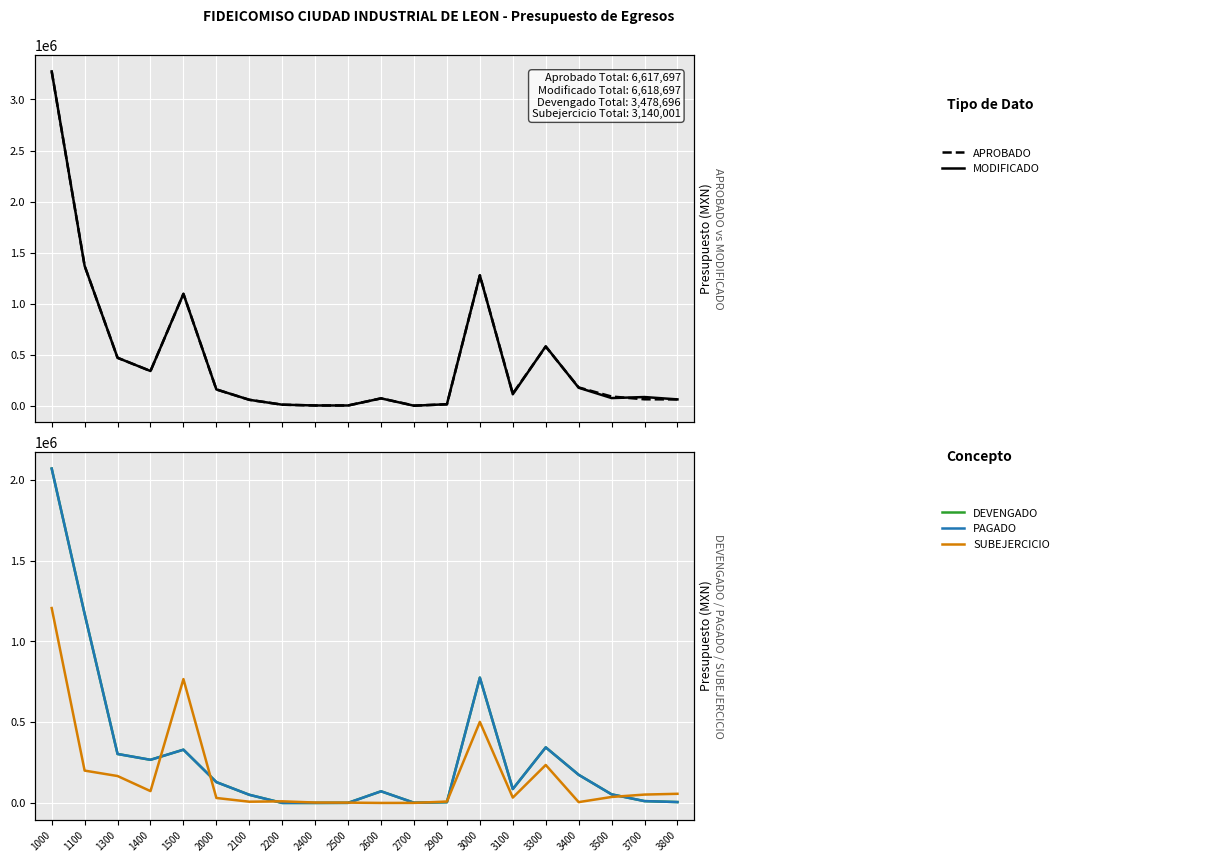

Reading left to right, extract all data points from this chart.

APROBADO: 1000=3275440.9	1100=1370000.0	1300=469496.7	1400=340000.0	1500=1095944.2	2000=159600.0	2100=58000.0	2200=10000.0	2400=2400.0	2500=2400.0	2600=72000.0	2700=0.0	2900=14800.0	3000=1277100.0	3100=112000.0	3300=581900.0	3400=176200.0	3500=75000.0	3700=85000.0	3800=62000.0
MODIFICADO: 1000=3275440.9	1100=1370000.0	1300=469496.7	1400=340000.0	1500=1095944.2	2000=159600.0	2100=58000.0	2200=10000.0	2400=2400.0	2500=2400.0	2600=72000.0	2700=1500.0	2900=13300.0	3000=1277100.0	3100=119000.0	3300=578900.0	3400=179200.0	3500=90000.0	3700=63000.0	3800=62000.0
DEVENGADO: 1000=2069288.2	1100=1169865.9	1300=302982.1	1400=266885.6	1500=329554.6	2000=128936.4	2100=50379.4	2200=0.0	2400=0.0	2500=519.7	2600=72000.0	2700=1252.8	2900=4784.5	3000=775471.9	3100=85991.9	3300=343918.9	3400=174146.3	3500=53082.3	3700=11266.0	3800=5446.5
PAGADO: 1000=2069288.2	1100=1169865.9	1300=302982.1	1400=266885.6	1500=329554.6	2000=128936.4	2100=50379.4	2200=0.0	2400=0.0	2500=519.7	2600=72000.0	2700=1252.8	2900=4784.5	3000=775471.9	3100=85991.9	3300=343918.9	3400=174146.3	3500=53082.3	3700=11266.0	3800=5446.5
SUBEJERCICIO: 1000=1206152.7	1100=200134.1	1300=166514.5	1400=73114.4	1500=766389.6	2000=30663.6	2100=7620.6	2200=10000.0	2400=2400.0	2500=1880.3	2600=0.0	2700=247.2	2900=8515.5	3000=501628.1	3100=33008.1	3300=234981.1	3400=5053.7	3500=36917.7	3700=51734.0	3800=56553.5